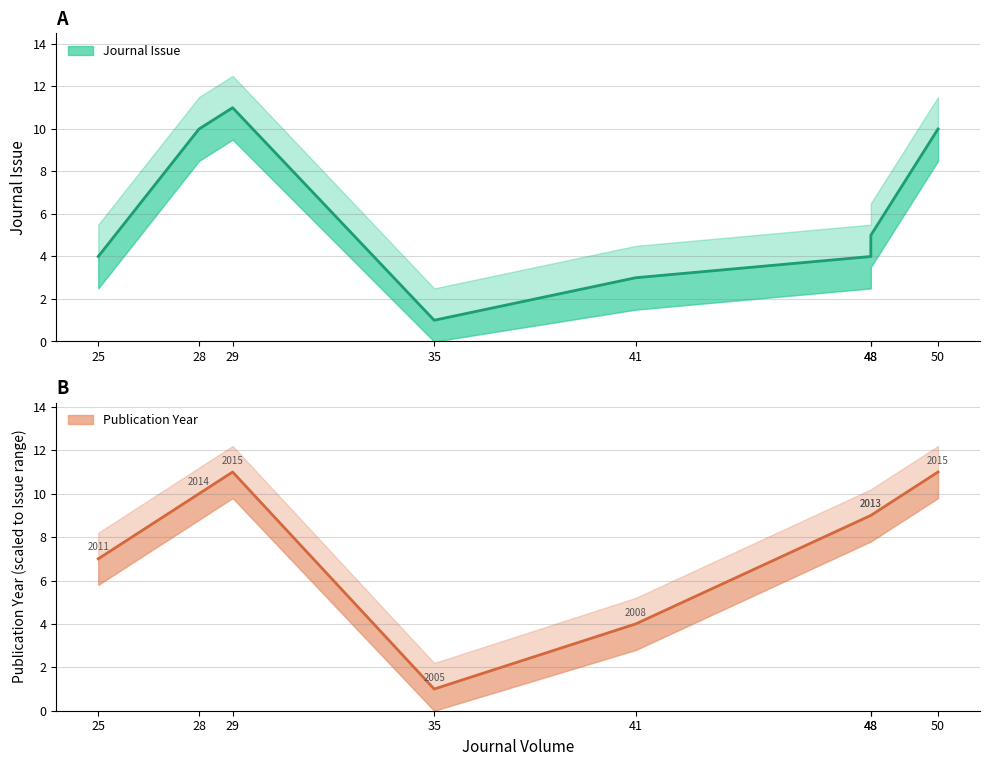

How many lines are shown in the chart?

2